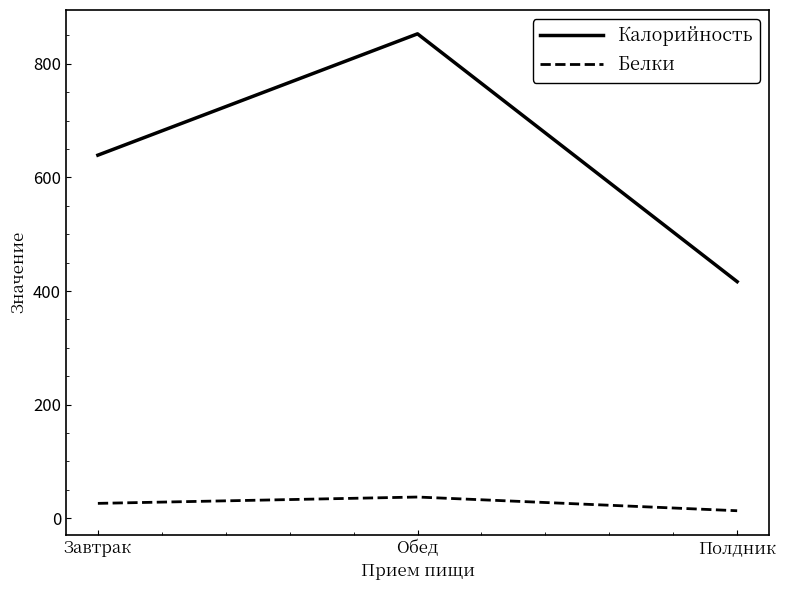

What are all the series names shown in the legend?

Калорийность, Белки